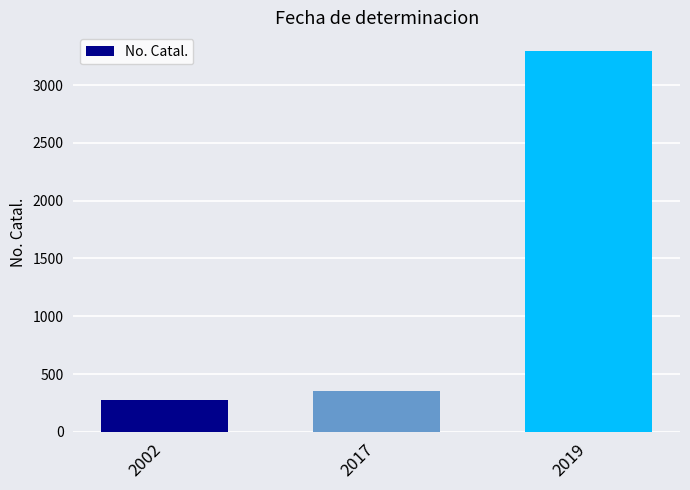

Where is the data nearest to the value 1783?

2017